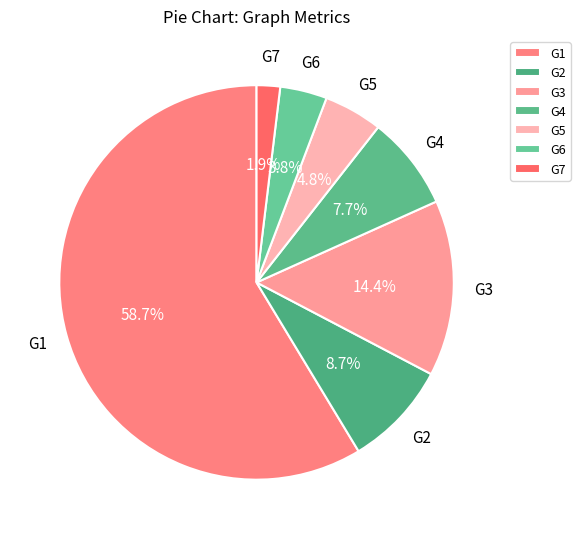

Combined, what portion of the pie is G6 and G1?

62.5%